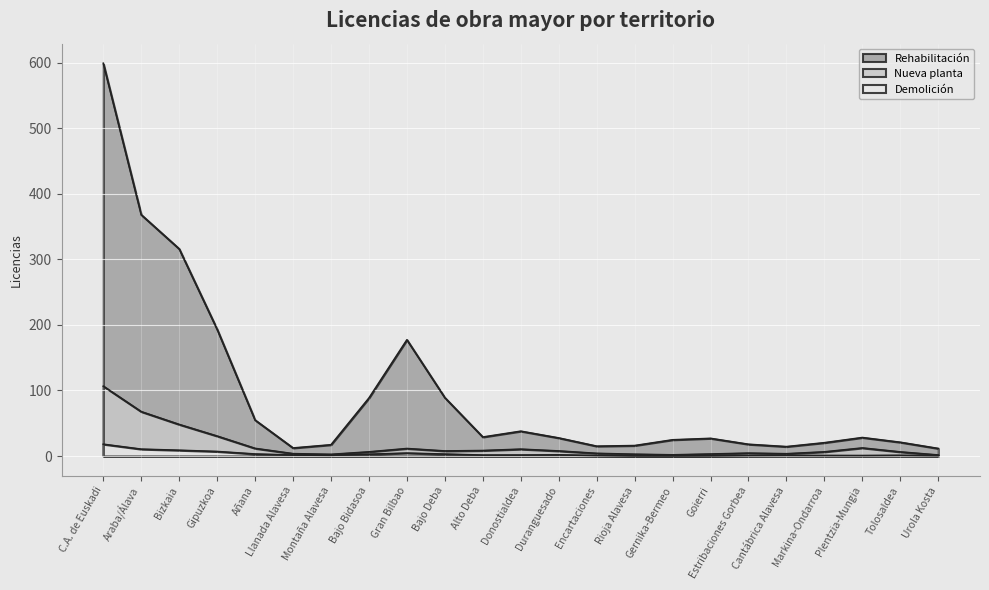

How many lines are shown in the chart?

3